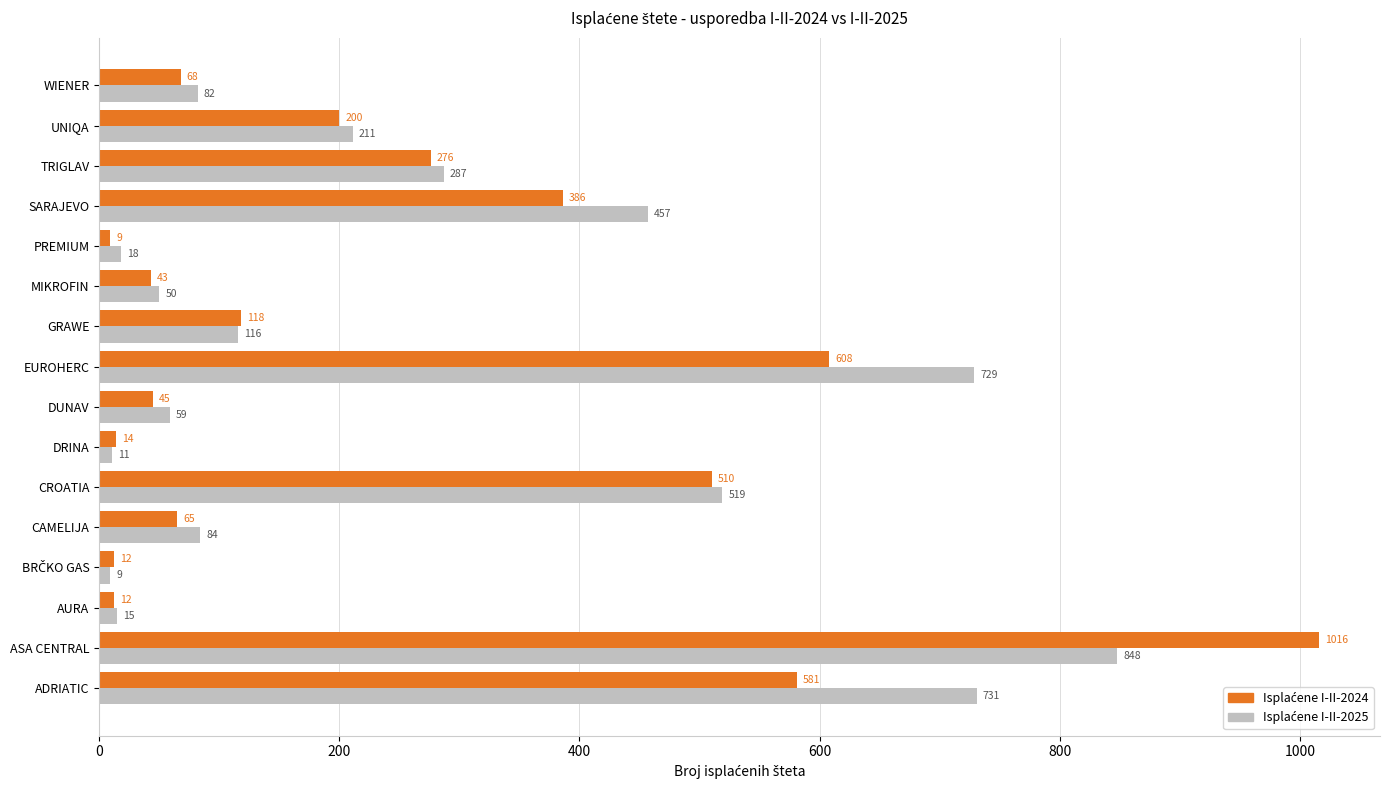

What is the spread (max minus min) of values at CROATIA?

9